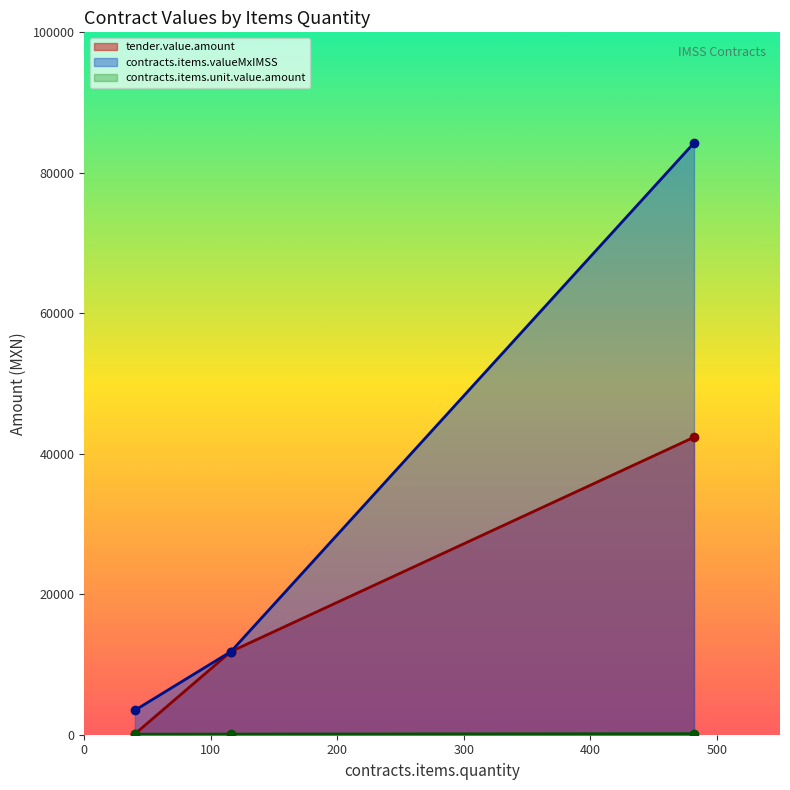

Does the chart have visible grid lines?

No